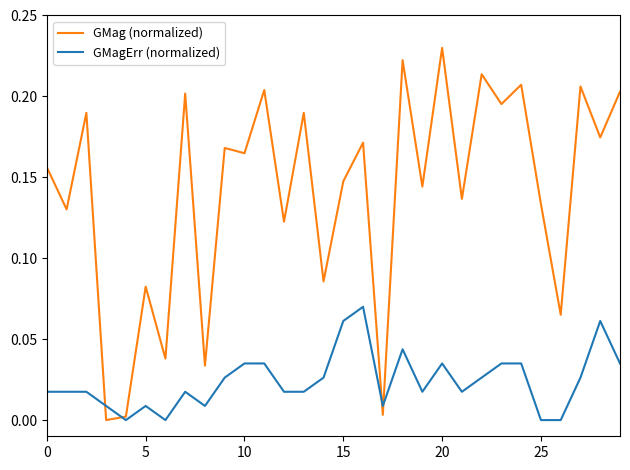

List the series in order of their peak value, highest first.

GMag (normalized), GMagErr (normalized)